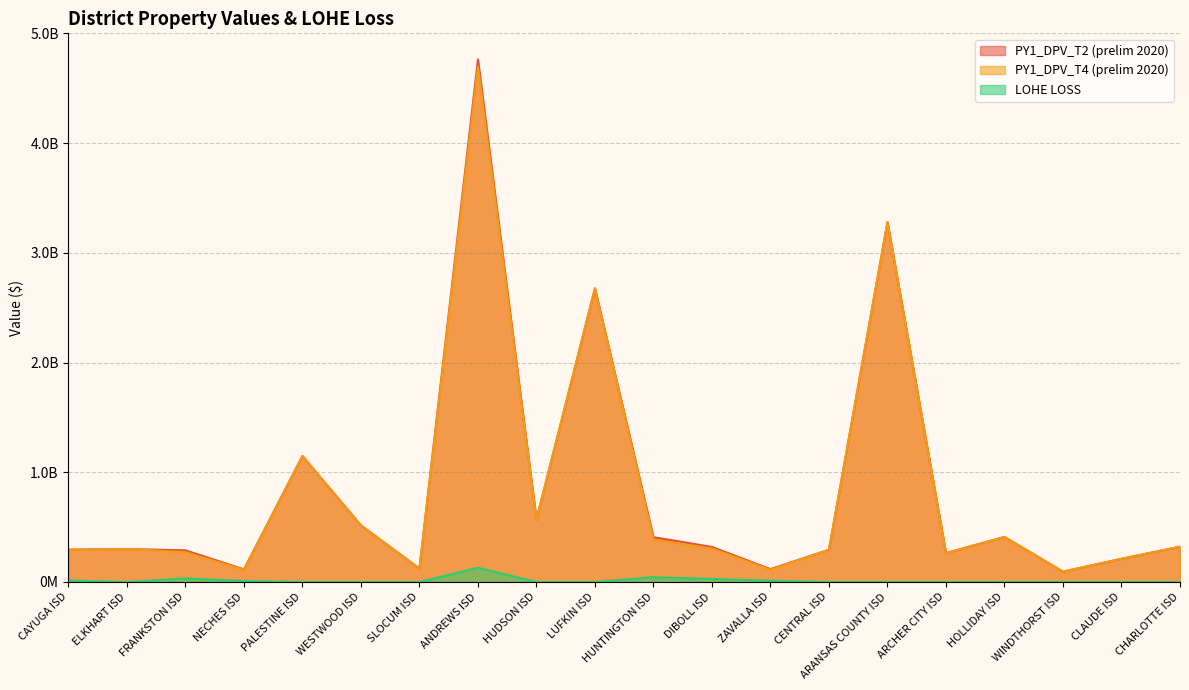

What is the label of the 9th point from the left?

HUDSON ISD